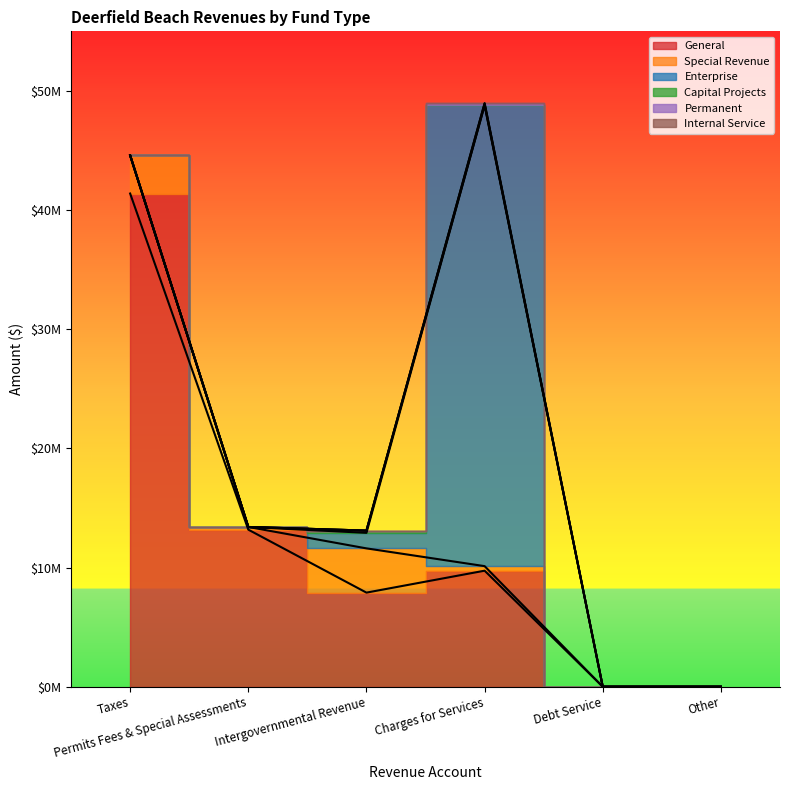

True or false: Permanent has more than 2 points higher than both neighbors.

False